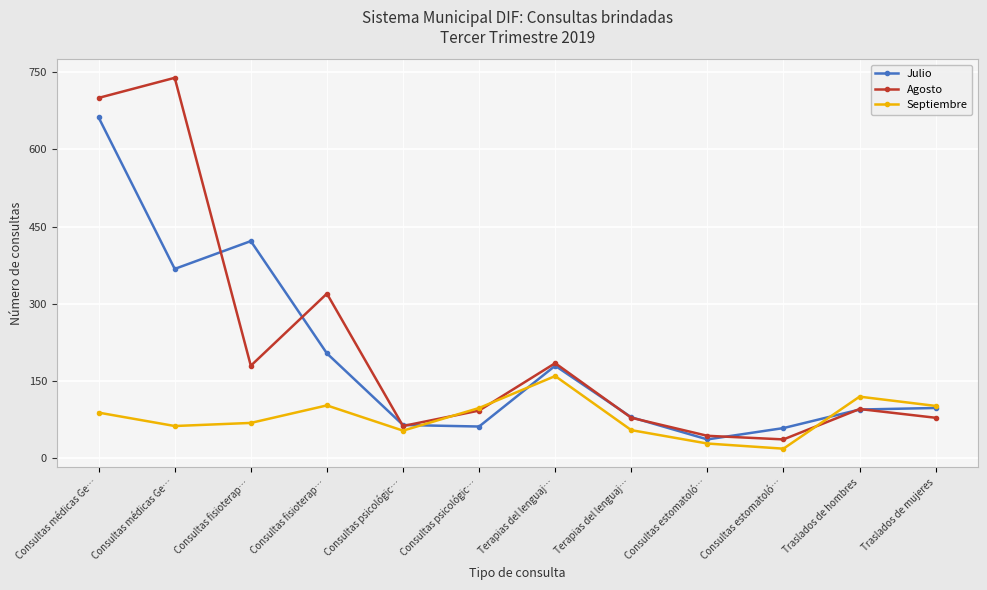

Is it true that Septiembre equals 160 at Terapias del lenguaj…?

True